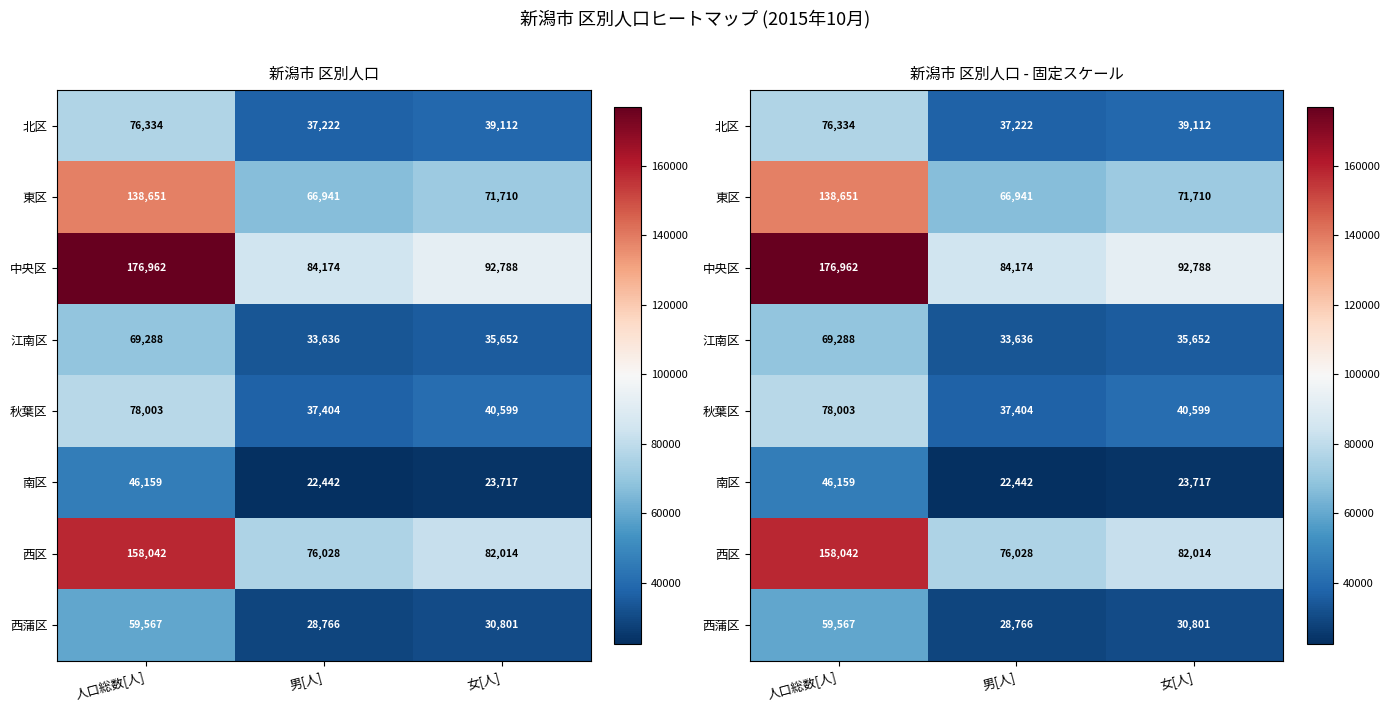

Rank the categories by 江南区 value from highest to lowest.

人口総数[人], 女[人], 男[人]